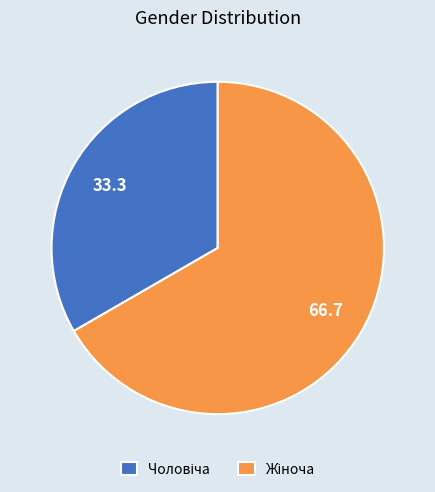

Is there any slice that represents more than half of the pie?

Yes